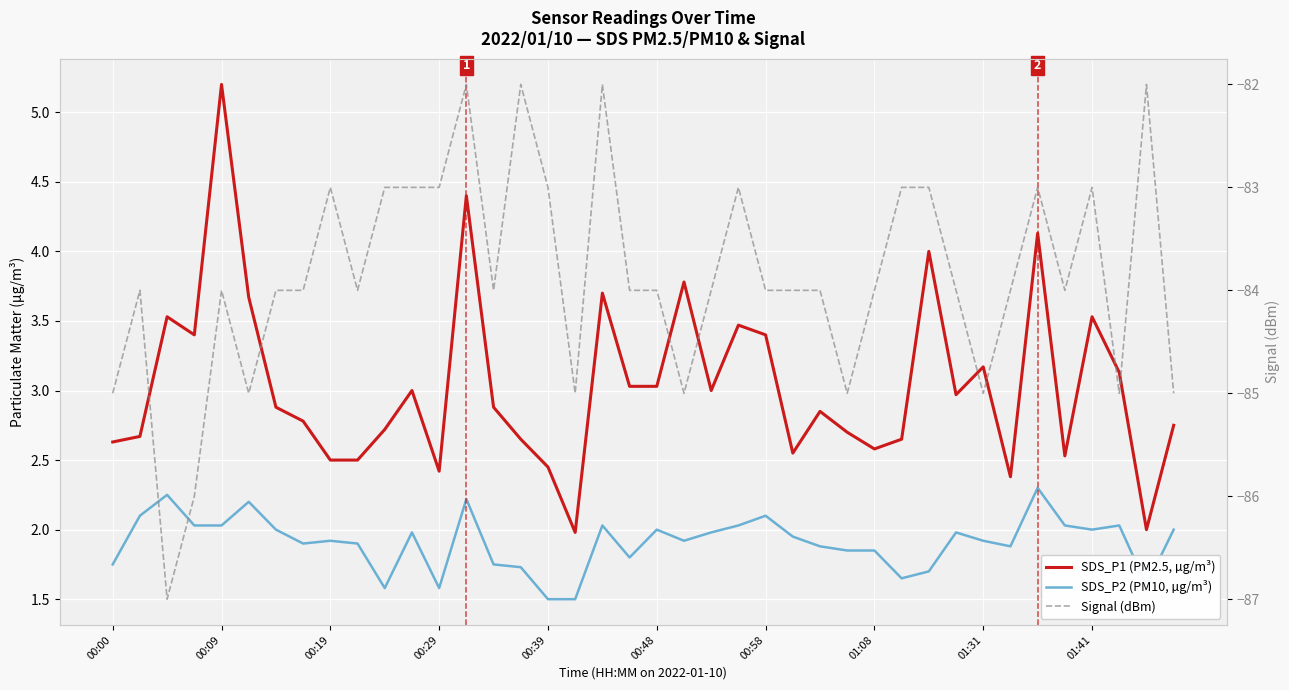

What is the difference between the maximum and second lowest values in the SDS_P1 (PM2.5, µg/m³) series?

3.2